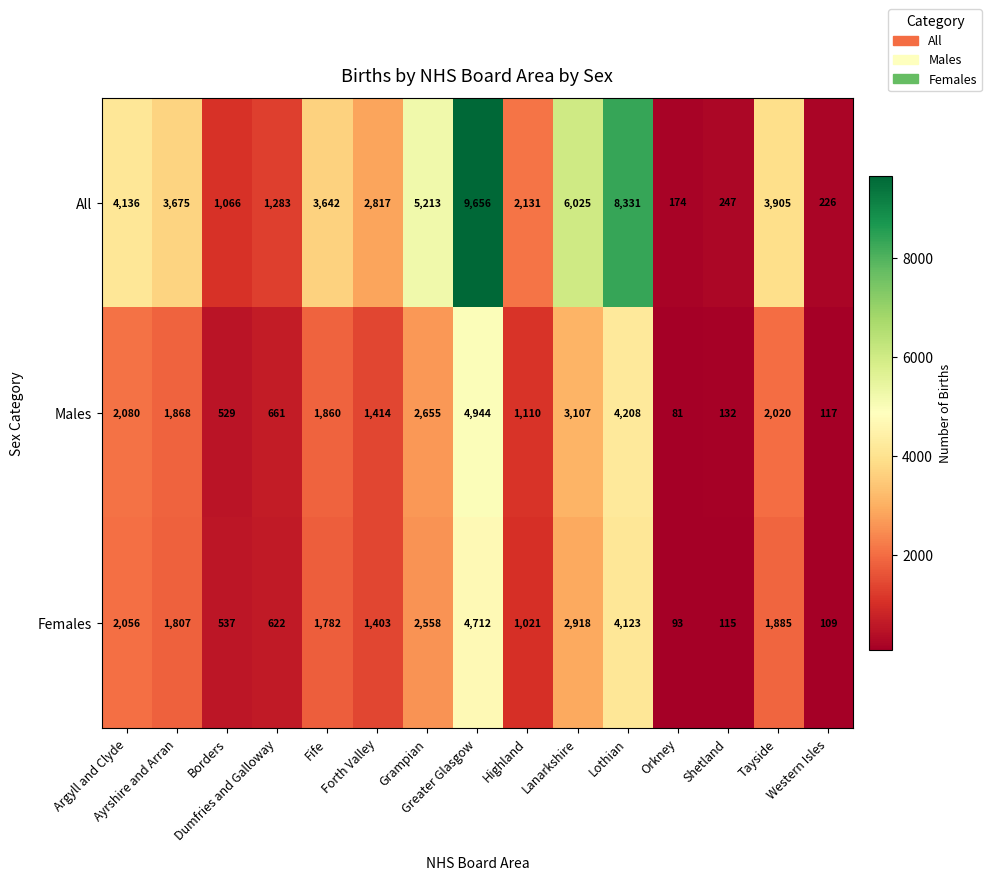

Which series has the largest total across all categories?

All